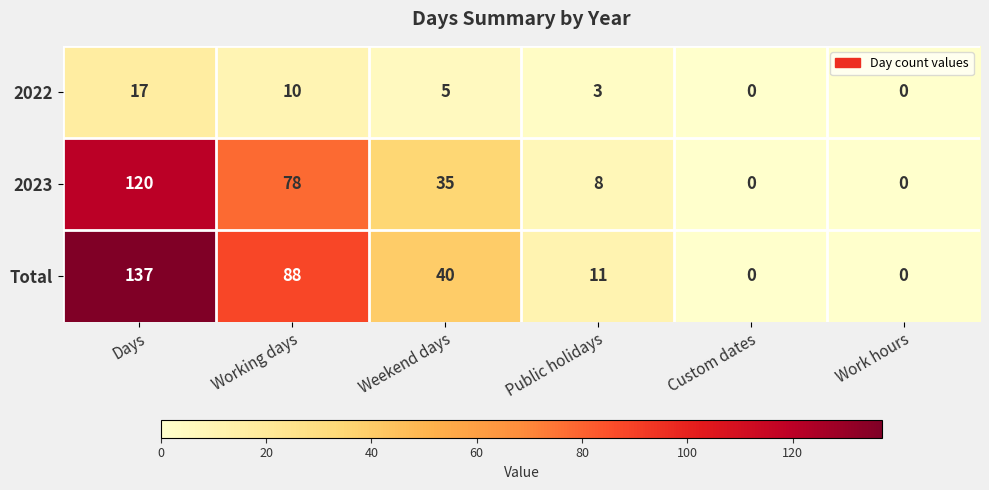

The value of 2022 at Working days is 10. True or false?

True